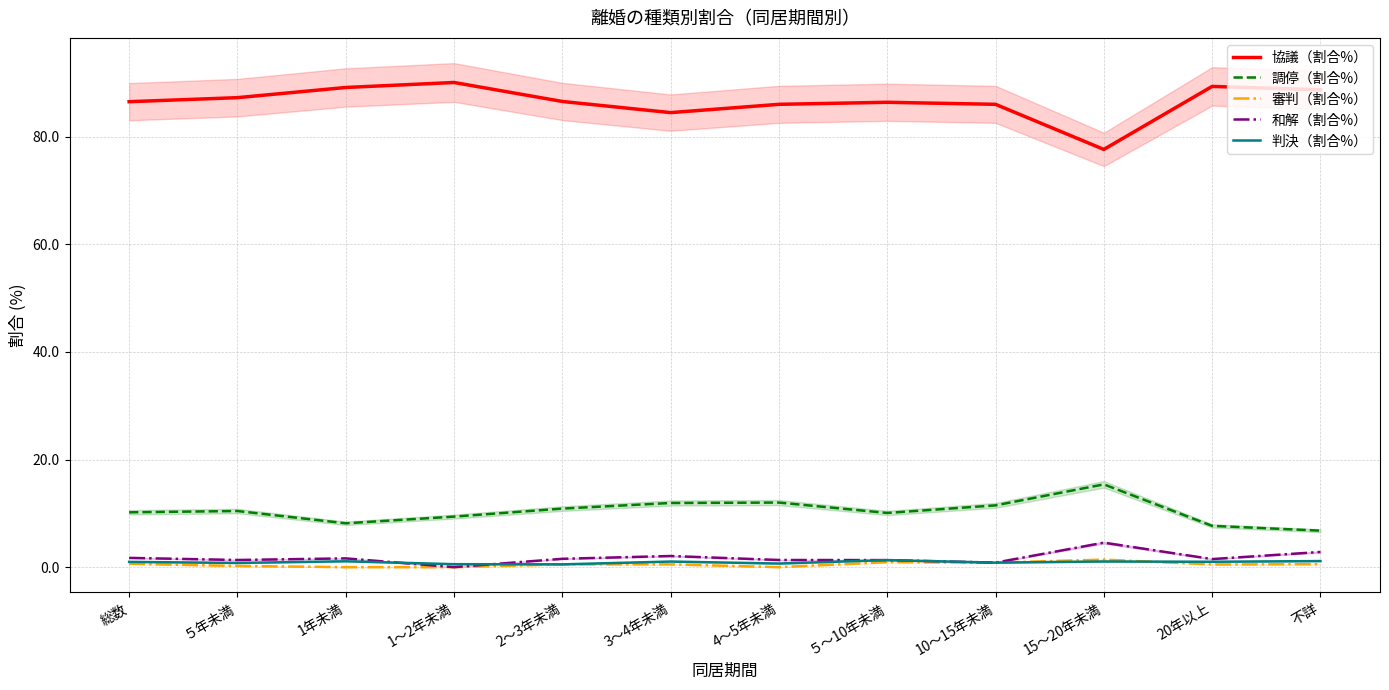

Count the number of data series in this chart.

5